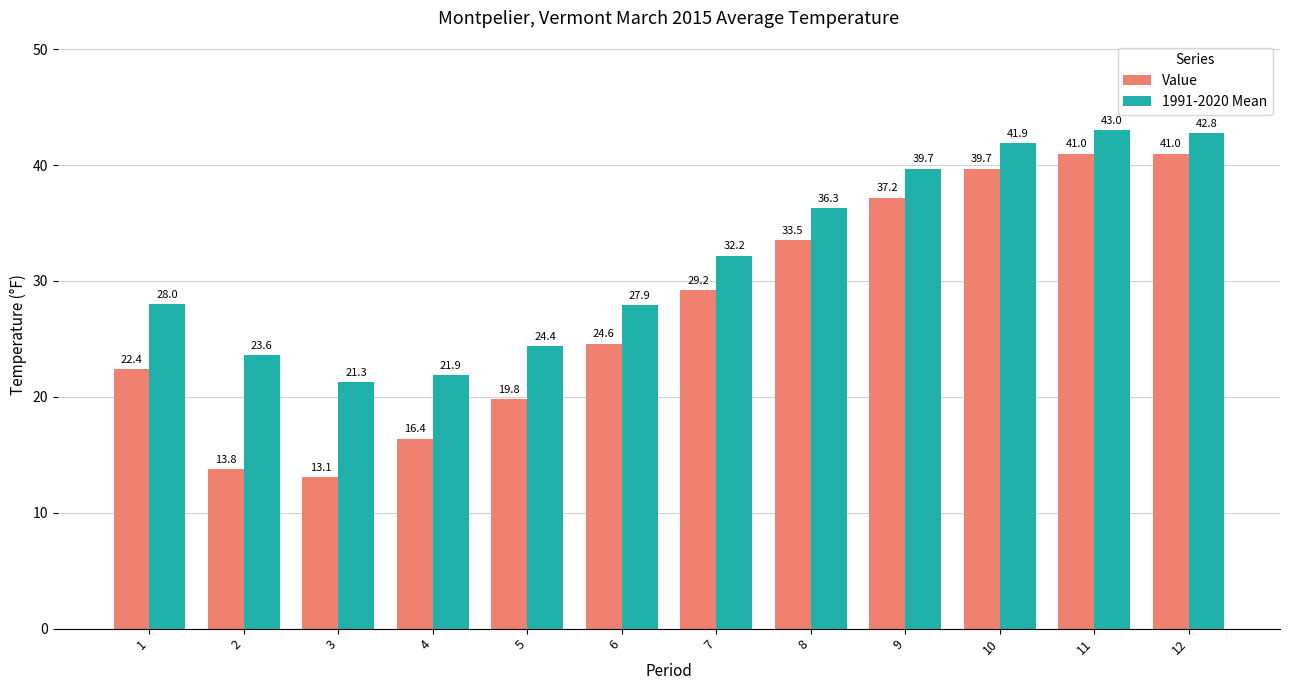

Which series has the largest total across all categories?

1991-2020 Mean